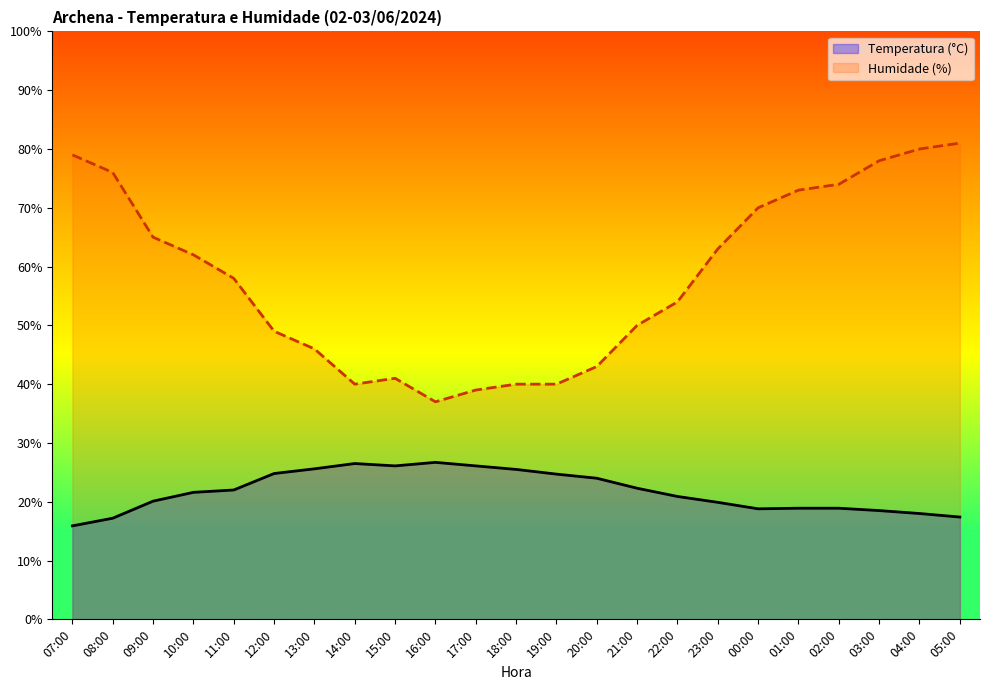

Reading right to left, list all the values displayed in this chart.

Temperatura (°C): 05:00=17.4	04:00=18.0	03:00=18.5	02:00=18.9	01:00=18.9	00:00=18.8	23:00=19.9	22:00=20.9	21:00=22.3	20:00=24.0	19:00=24.7	18:00=25.5	17:00=26.1	16:00=26.7	15:00=26.1	14:00=26.5	13:00=25.6	12:00=24.8	11:00=22.0	10:00=21.6	09:00=20.1	08:00=17.2	07:00=15.9
Humidade (%): 05:00=81.0	04:00=80.0	03:00=78.0	02:00=74.0	01:00=73.0	00:00=70.0	23:00=63.0	22:00=54.0	21:00=50.0	20:00=43.0	19:00=40.0	18:00=40.0	17:00=39.0	16:00=37.0	15:00=41.0	14:00=40.0	13:00=46.0	12:00=49.0	11:00=58.0	10:00=62.0	09:00=65.0	08:00=76.0	07:00=79.0